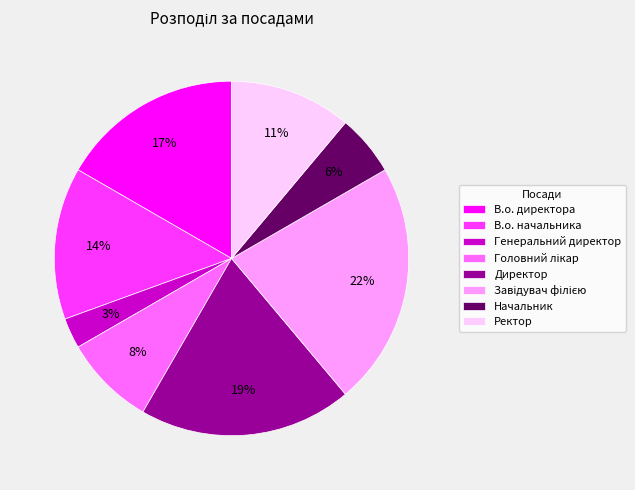

To the nearest percent, what portion does Ректор represent?

11%